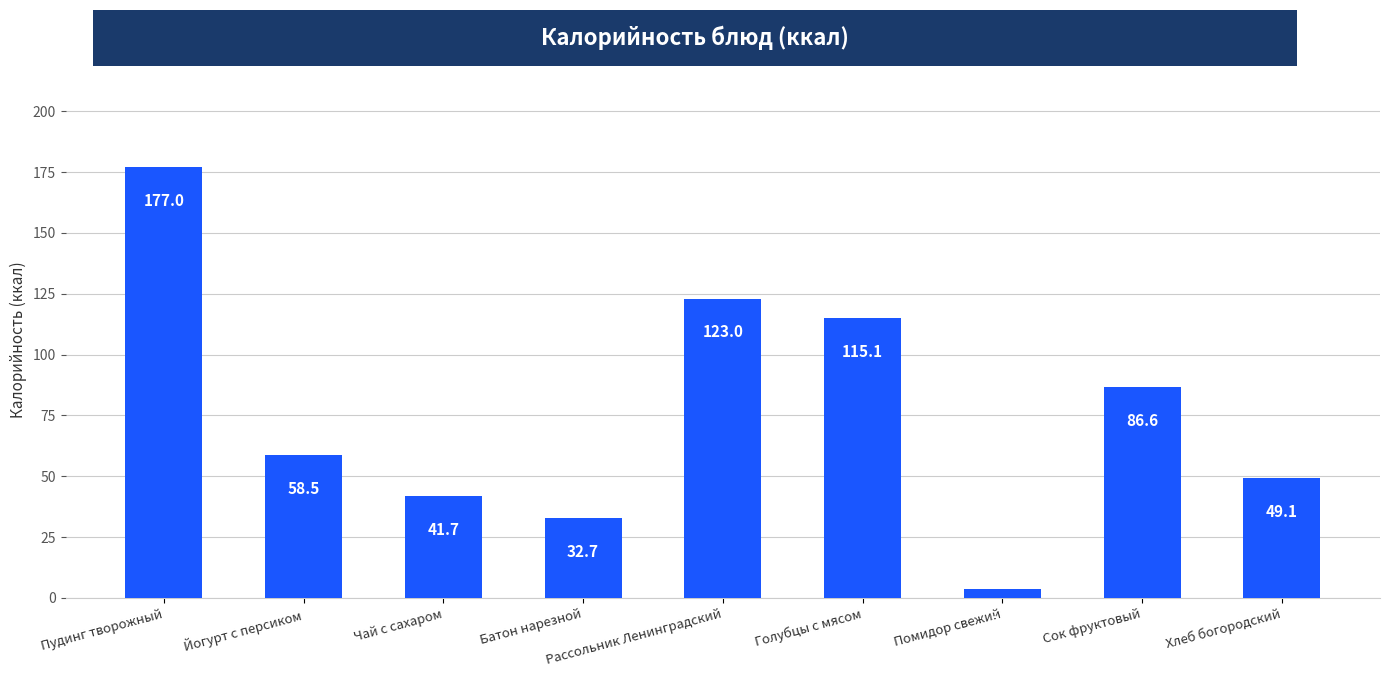

What is the difference between the second highest and second lowest values?

90.3